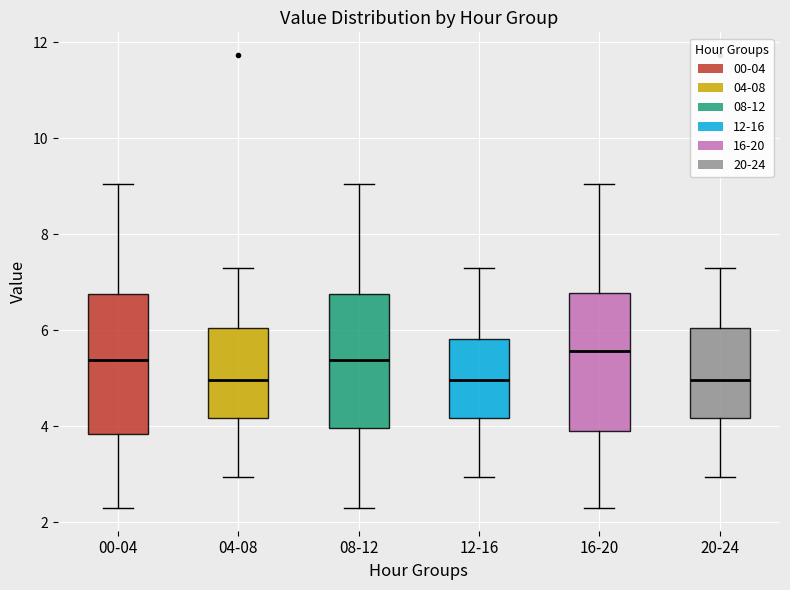

Where does the upper whisker of the box for 04-08 end on the y-axis? The values are not printed on the chart, so give them approximately, as read against the axis.

7.4